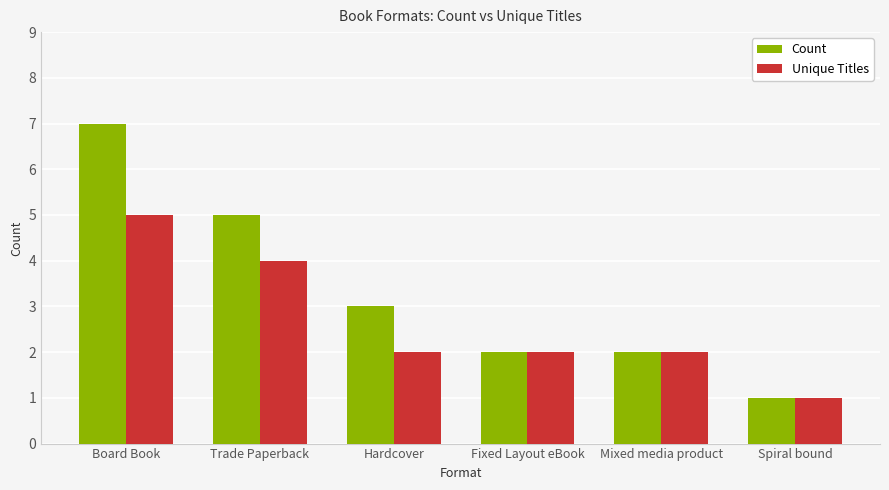

How many groups of bars are there?

6